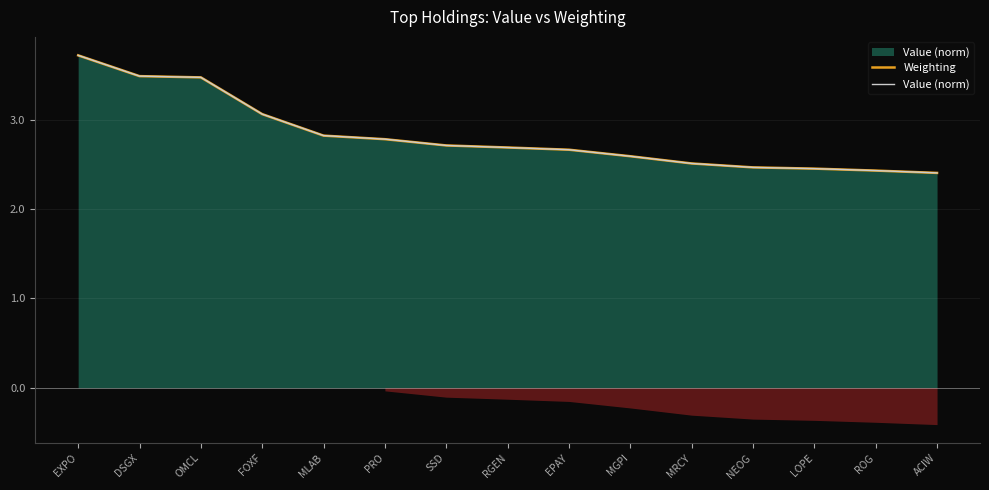

True or false: Weighting has more than 1 interior local peaks.

False